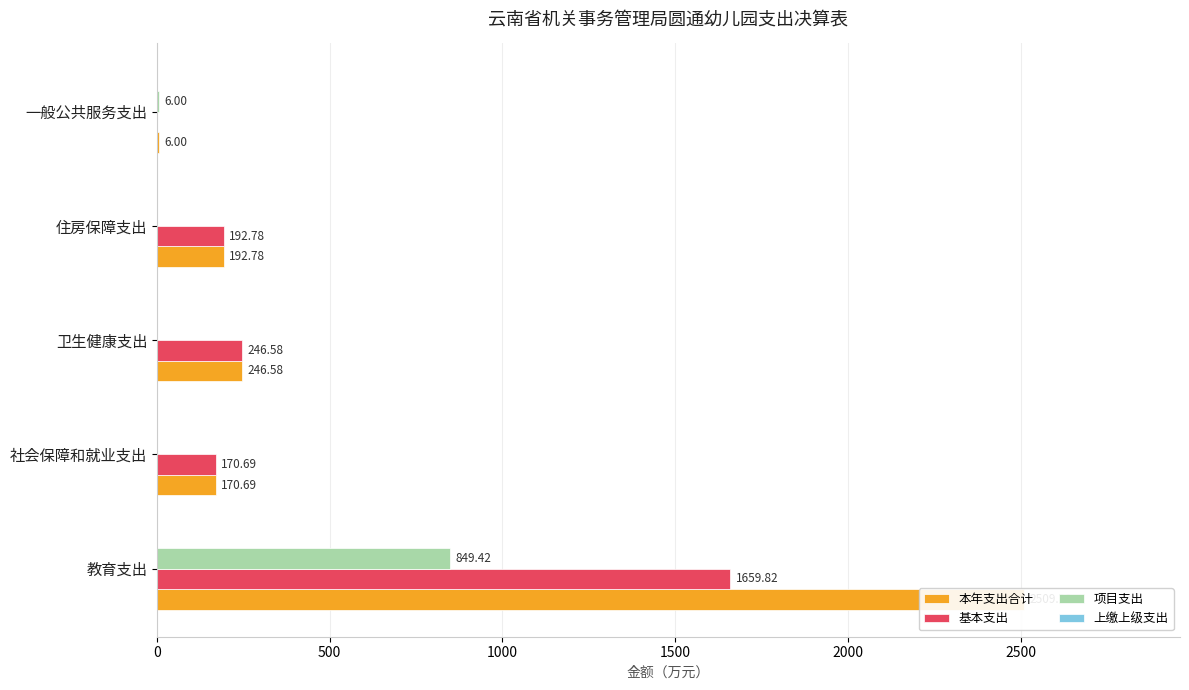

Which has a higher value, 住房保障支出 or 社会保障和就业支出?

住房保障支出